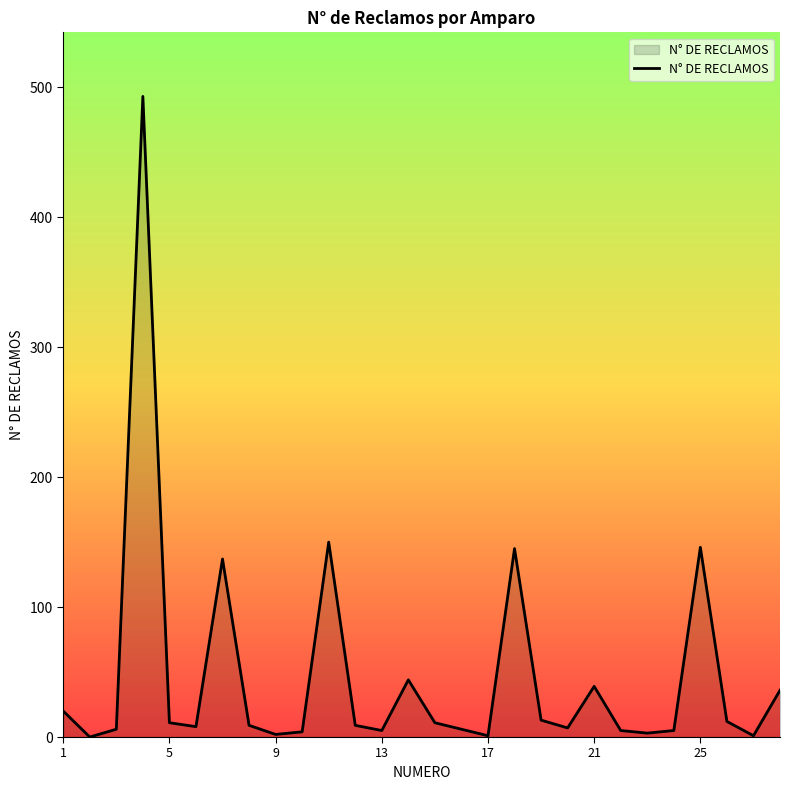

Does the chart have visible grid lines?

No